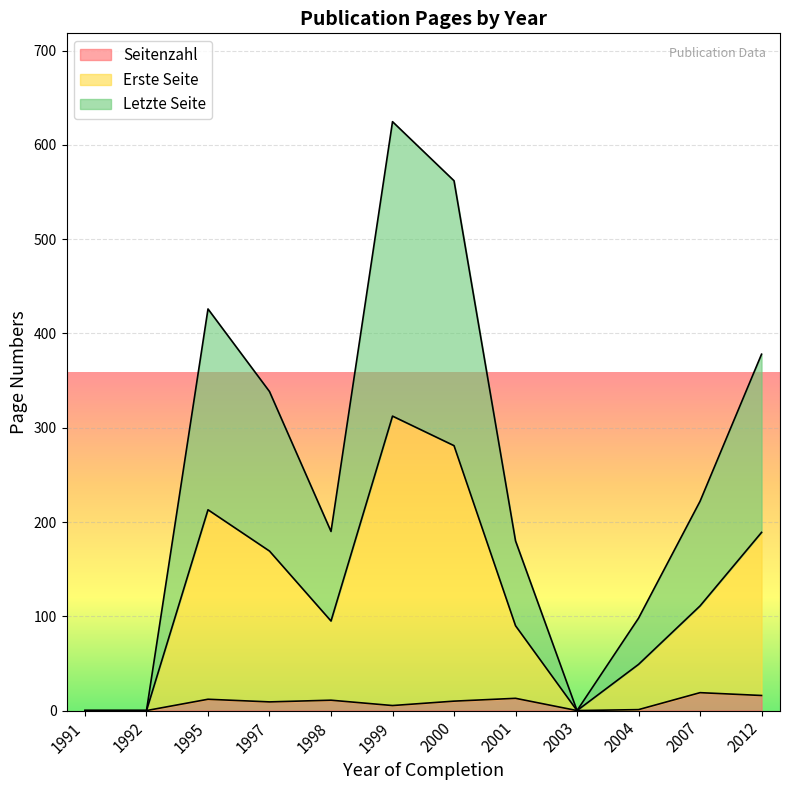

At which category is the sum across all series the highest?

1999